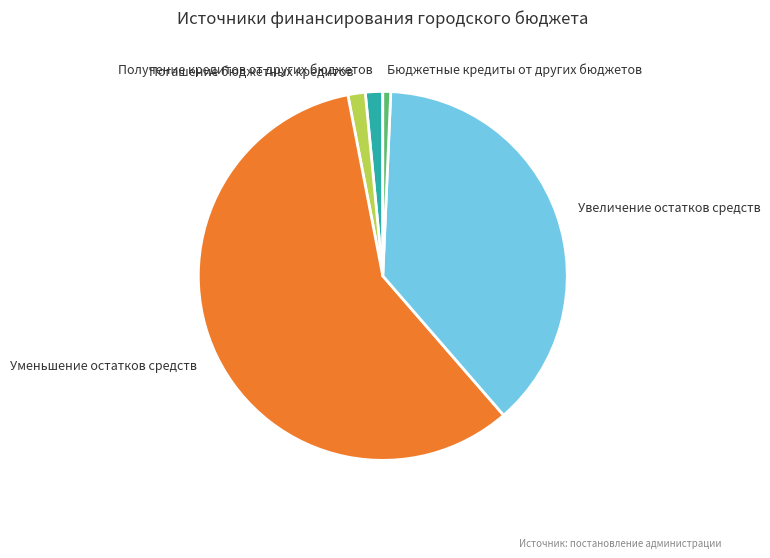

True or false: Уменьшение остатков средств accounts for 58% of the total.

True